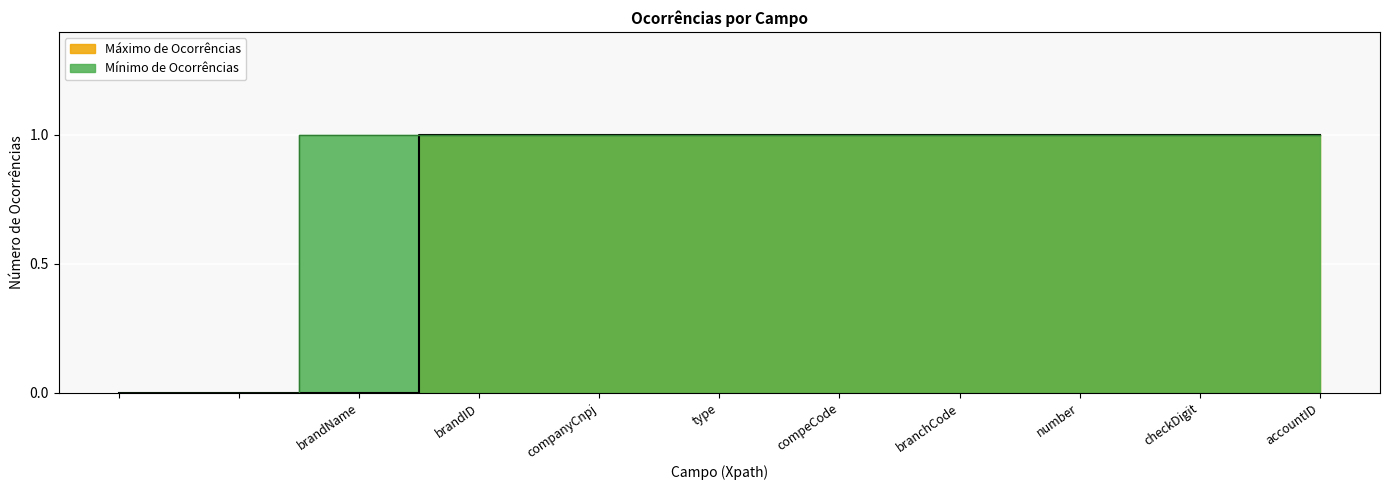

Count the Mínimo de Ocorrências values in the range 1 to 2.

9